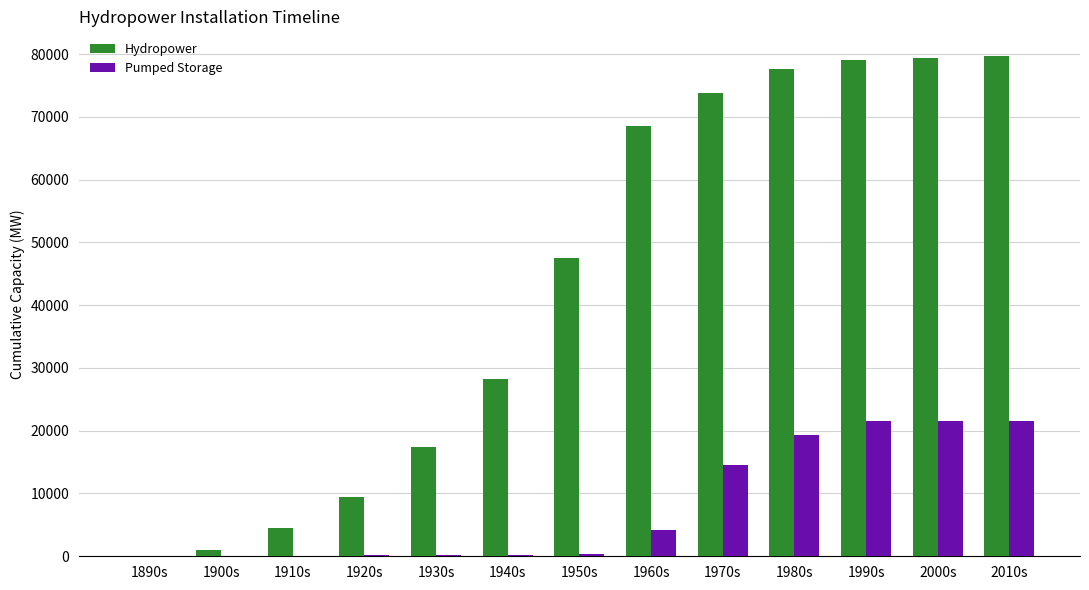

What is the maximum value shown in the chart?

79636.6